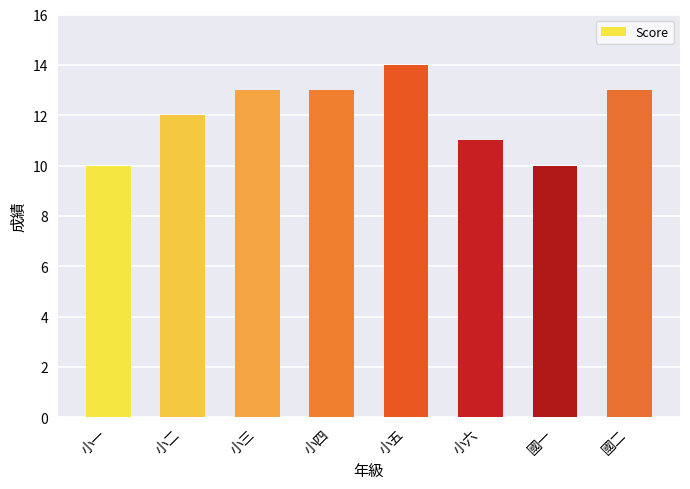

How many values are between 11 and 13?

5